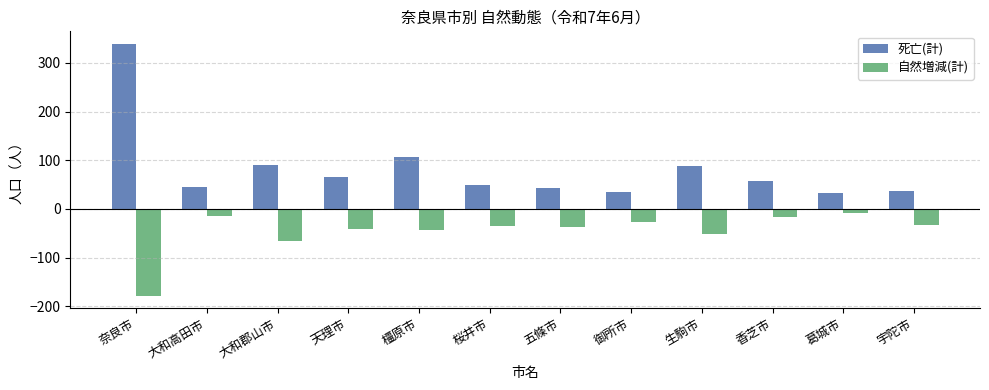

What is the difference between the maximum and second lowest values in the 死亡(計) series?

304